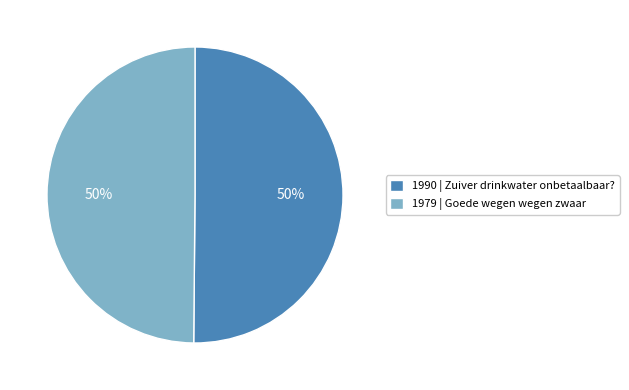

How many segments does this pie chart have?

2